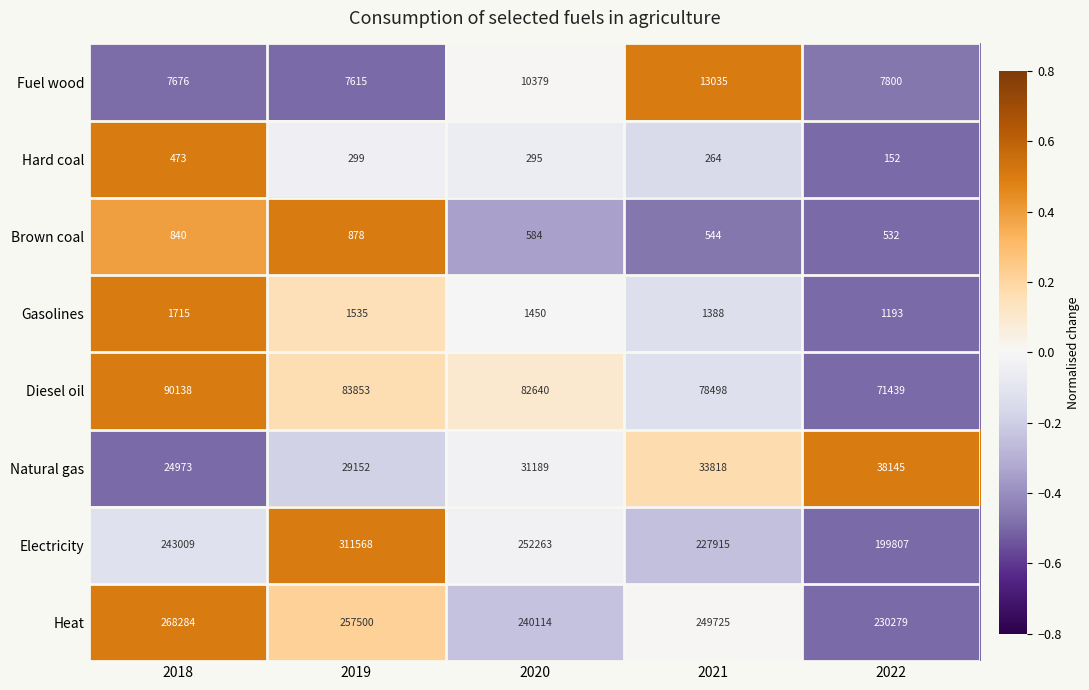

Which series has the widest spread of values?

Electricity